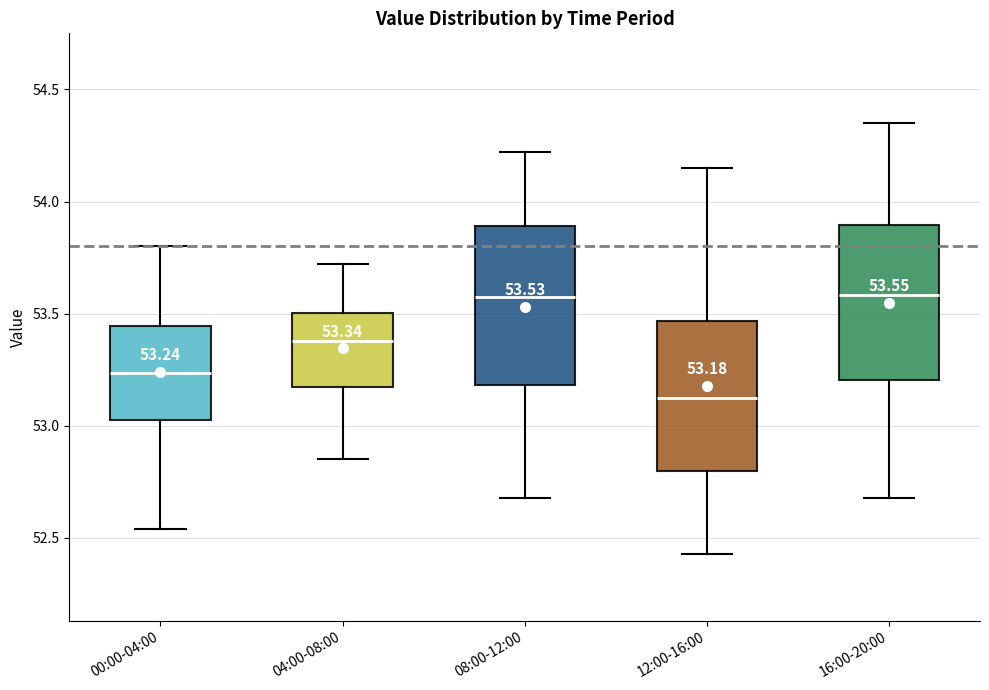

Which box's median line is the lowest?

12:00-16:00